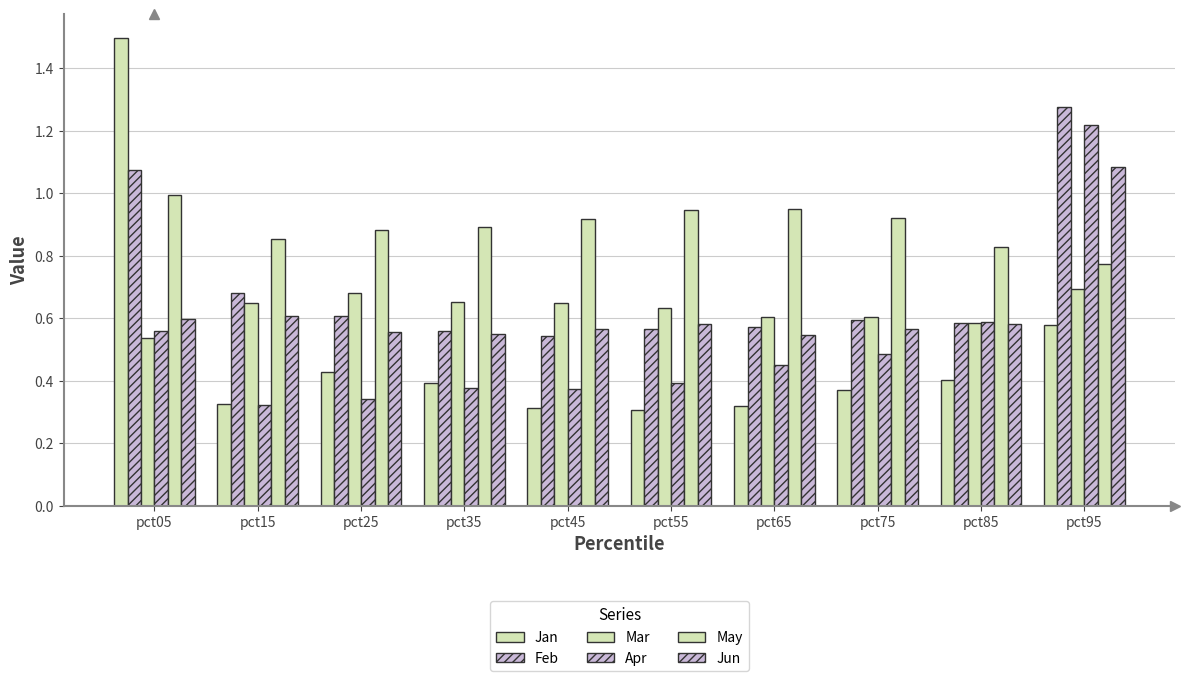

What is the sum of all Apr values?

5.1